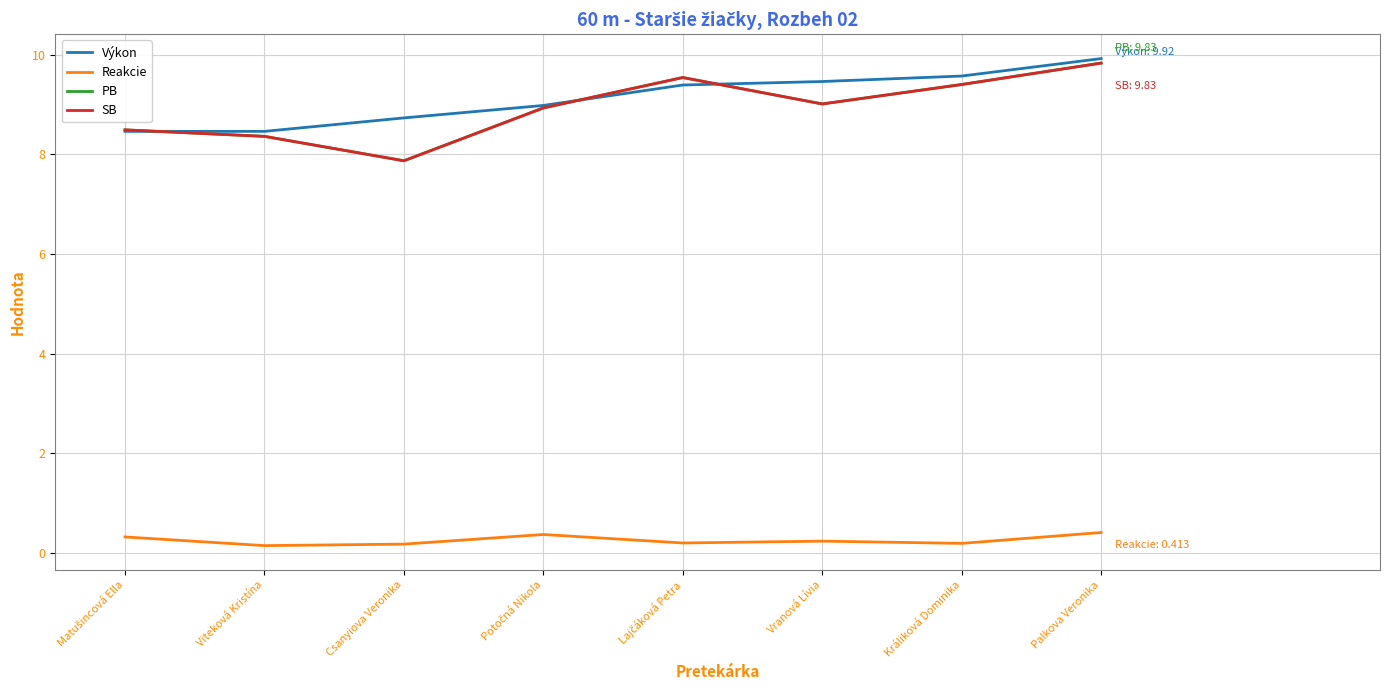

Which has a higher value, Csanyiova Veronika or Matušincová Ella?

Csanyiova Veronika